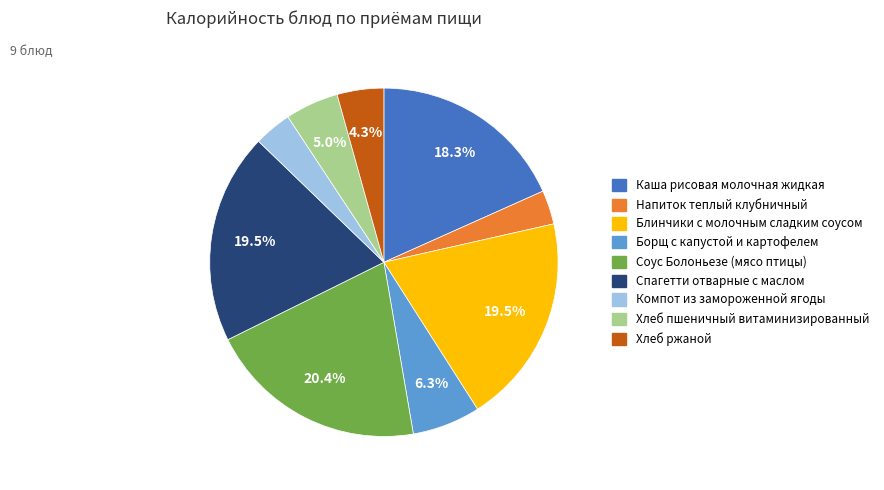

Is there a majority slice in this chart?

No